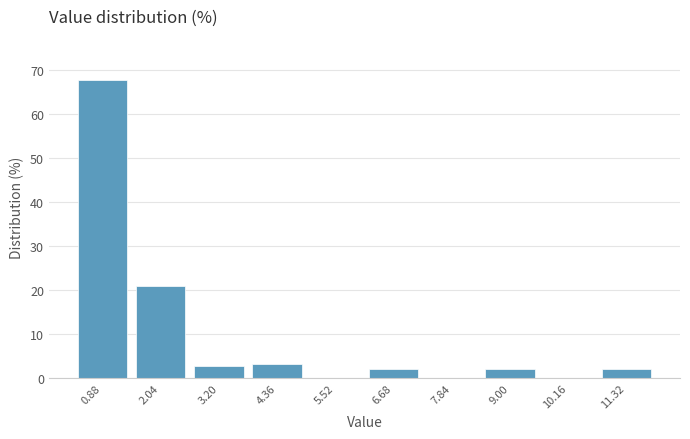

How tall is the bar that spans 3.78 to 4.94 on the x-axis? Neither the bar edges nor the heights are printed on the chart, so give them approximately, as read against the axes.

3